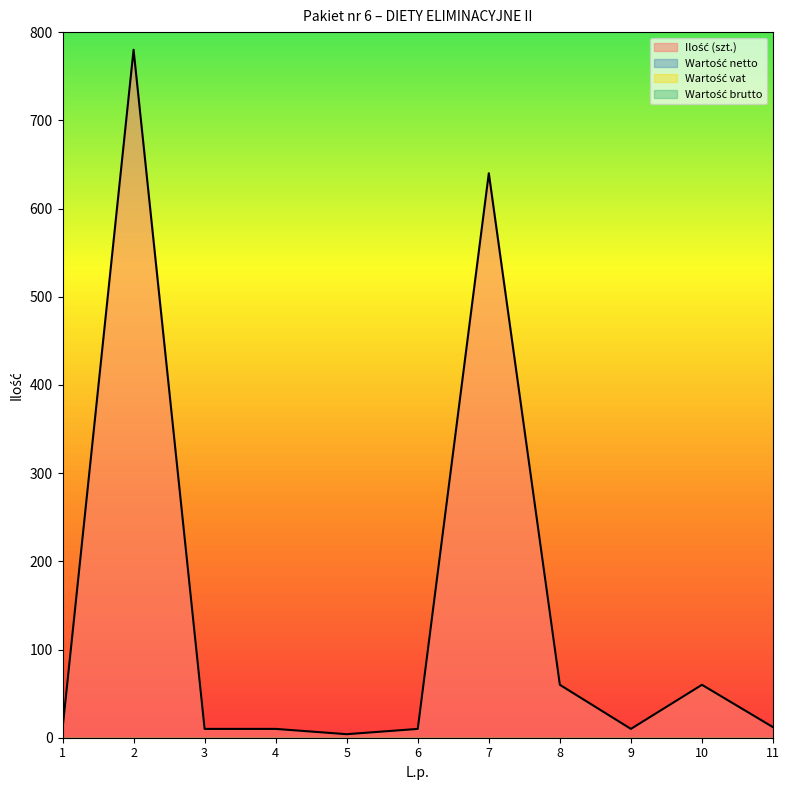

Reading right to left, extract all data points from this chart.

Ilość (szt.): 11=12	10=60	9=10	8=60	7=640	6=10	5=4	4=10	3=10	2=780	1=10
Wartość netto: 11=0	10=0	9=0	8=0	7=0	6=0	5=0	4=0	3=0	2=0	1=0
Wartość vat: 11=0	10=0	9=0	8=0	7=0	6=0	5=0	4=0	3=0	2=0	1=0
Wartość brutto: 11=0	10=0	9=0	8=0	7=0	6=0	5=0	4=0	3=0	2=0	1=0